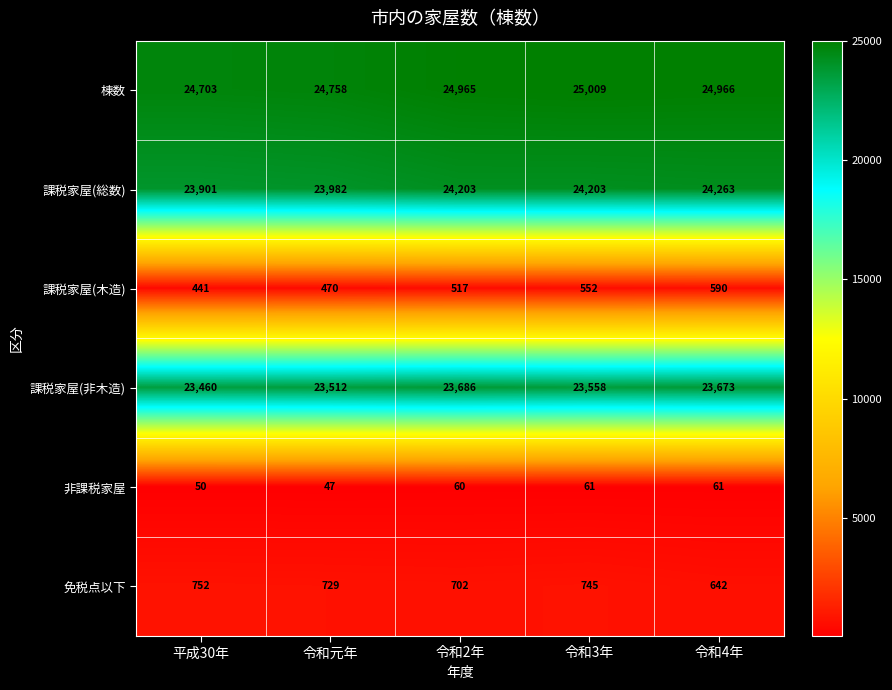

At which label is 免税点以下 closest to 697?

令和2年